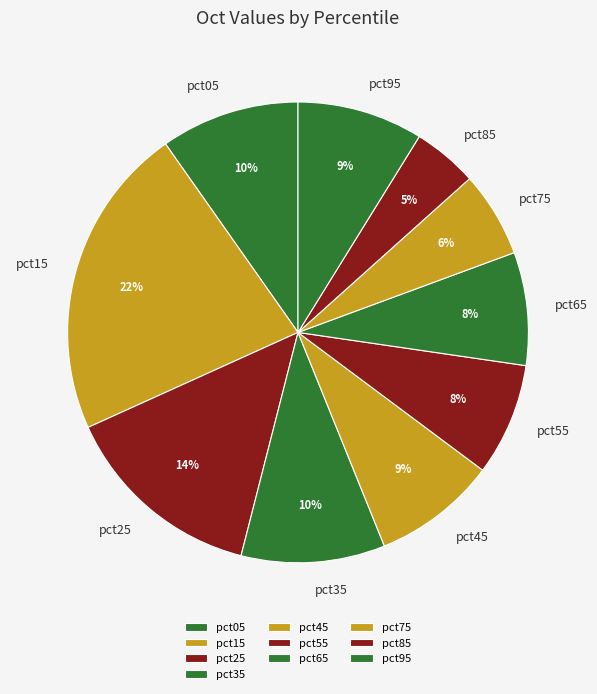

Does pct25 represent more than half of the total?

No